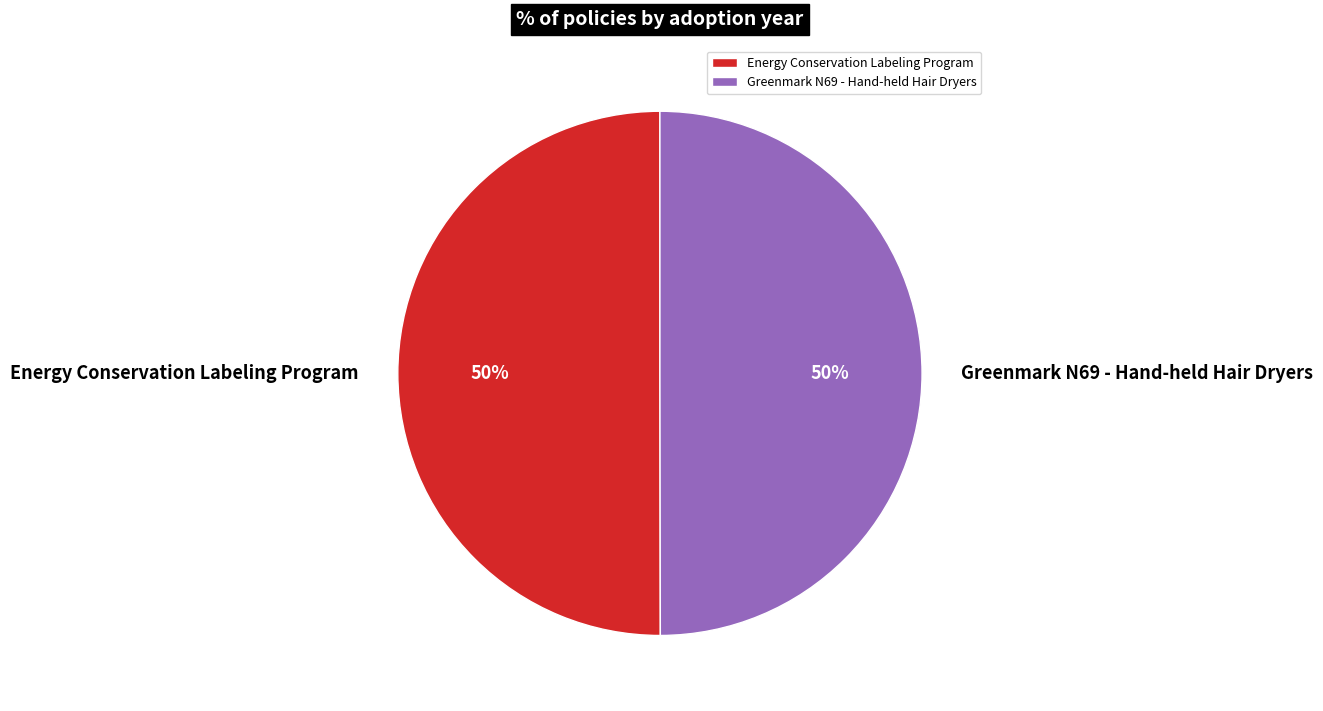

The Energy Conservation Labeling Program slice represents 50% of the pie. True or false?

True